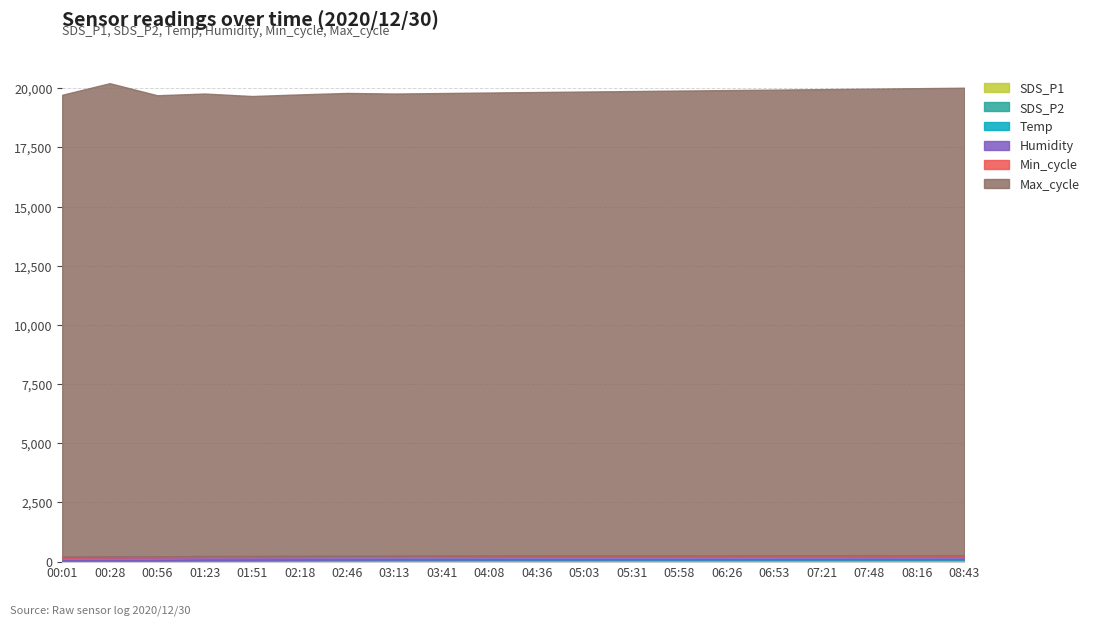

What is the label of the 9th point from the right?

05:03